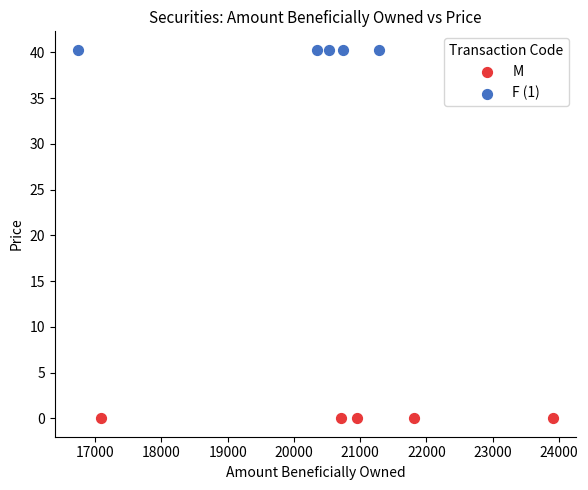

Which series contains the lowest Y value?

M